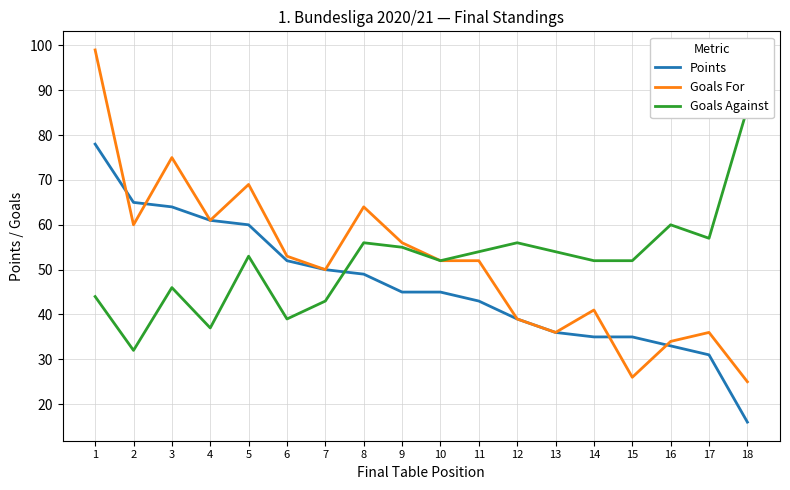

What is the approximate value of Points at 17?

31